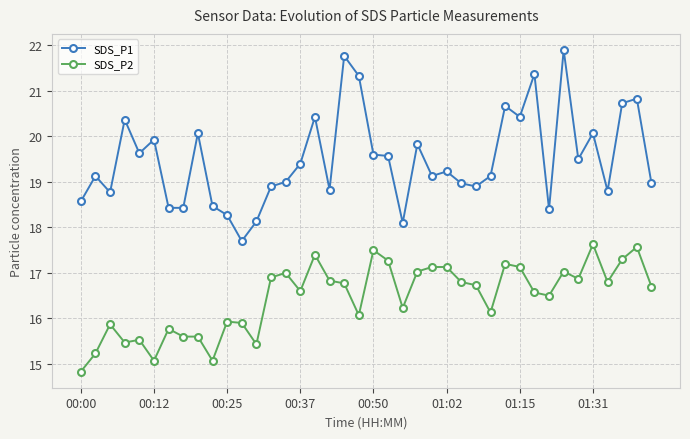

Is this an area chart (filled region under the line)?

No